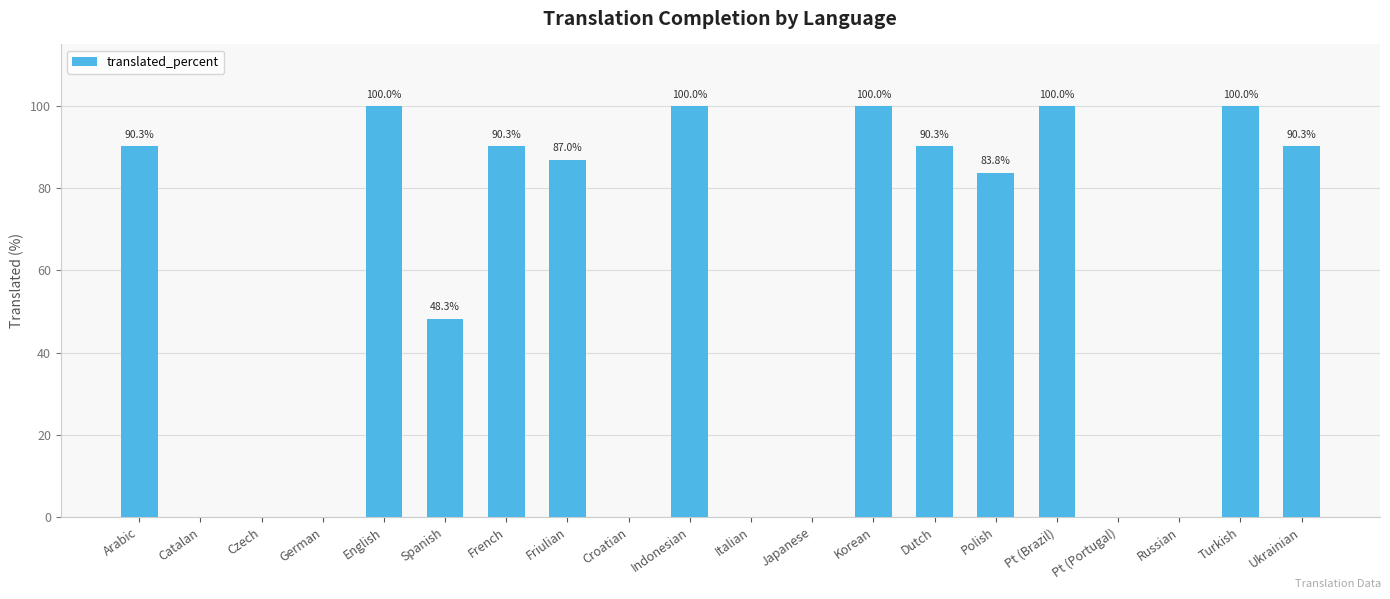

Is it true that the value at German is 0.0?

True